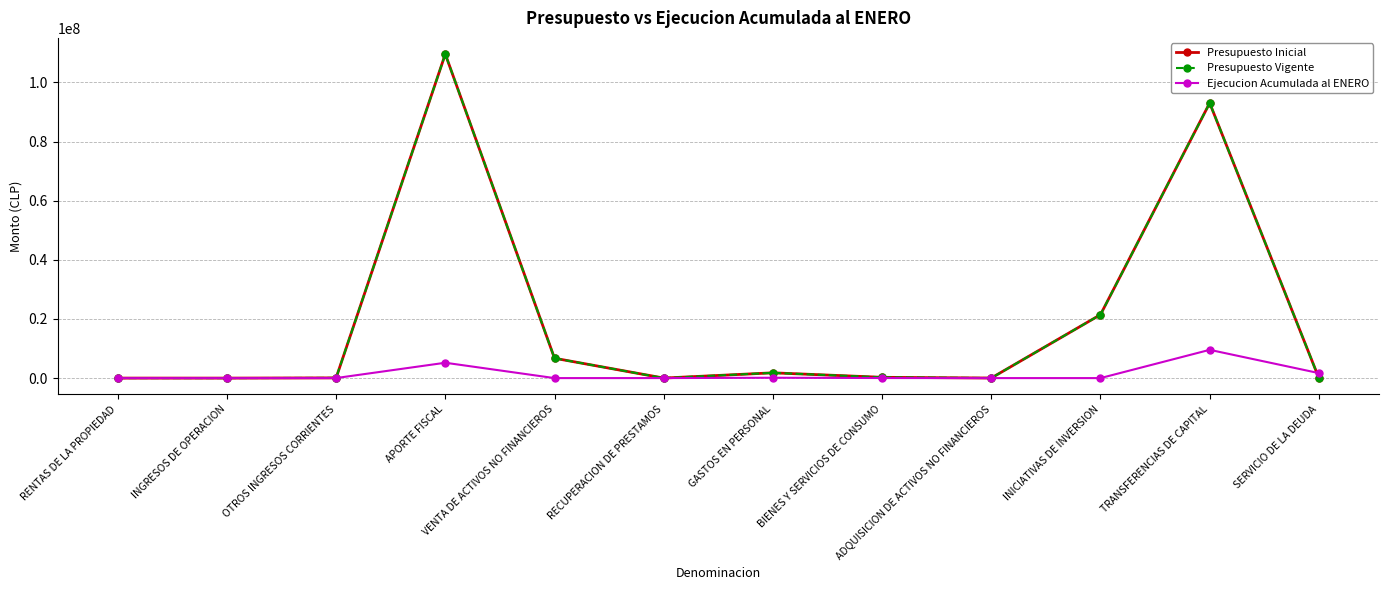

What is the value of the Presupuesto Vigente point at the 11th from the left?

93039005